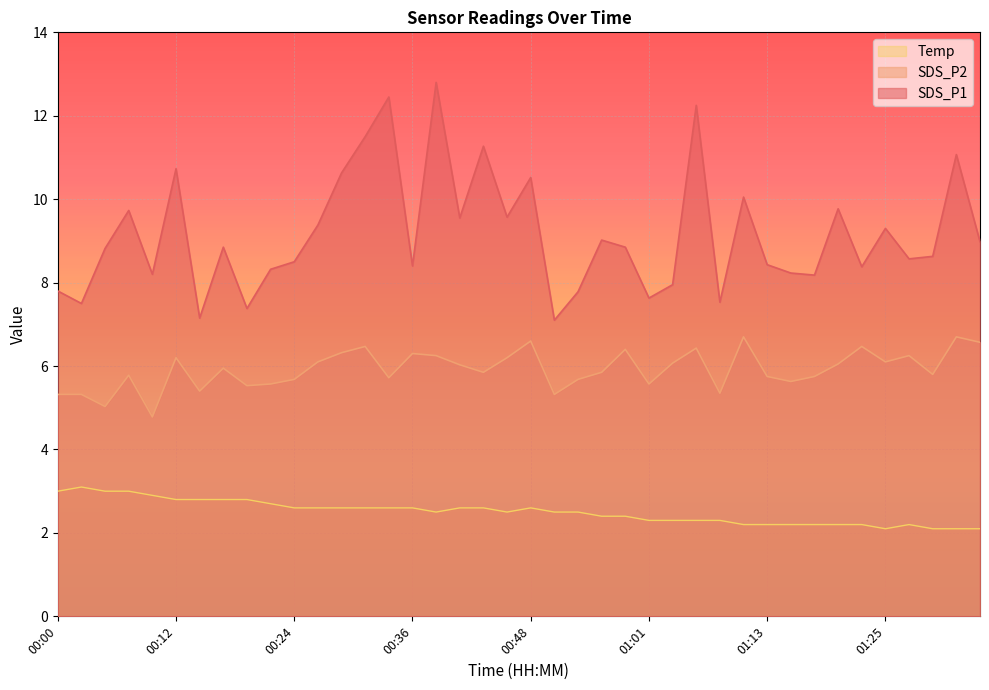

The value of SDS_P2 at 00:22 is 9.1. True or false?

False